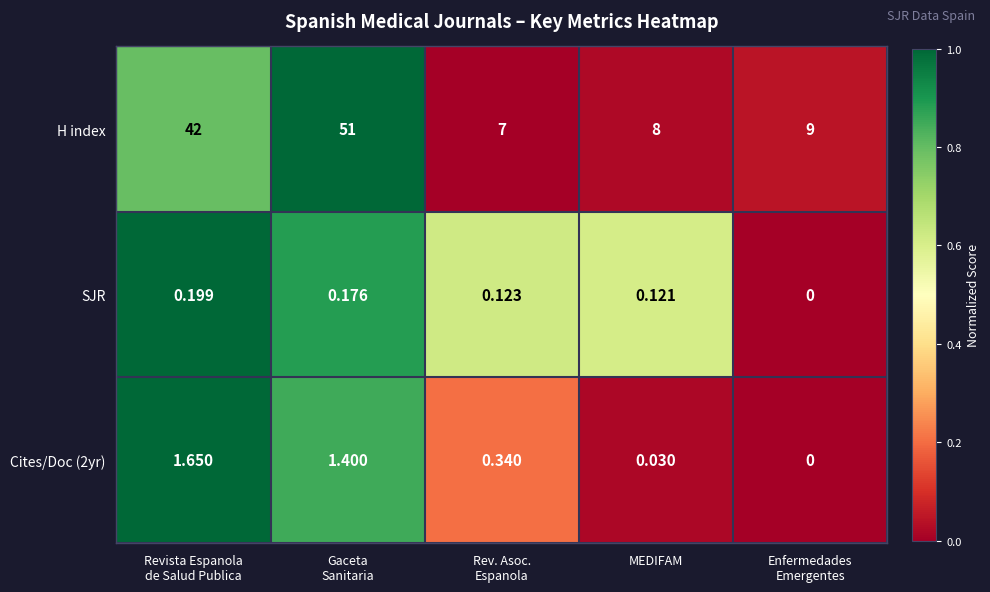

Which series has the largest total across all categories?

H index